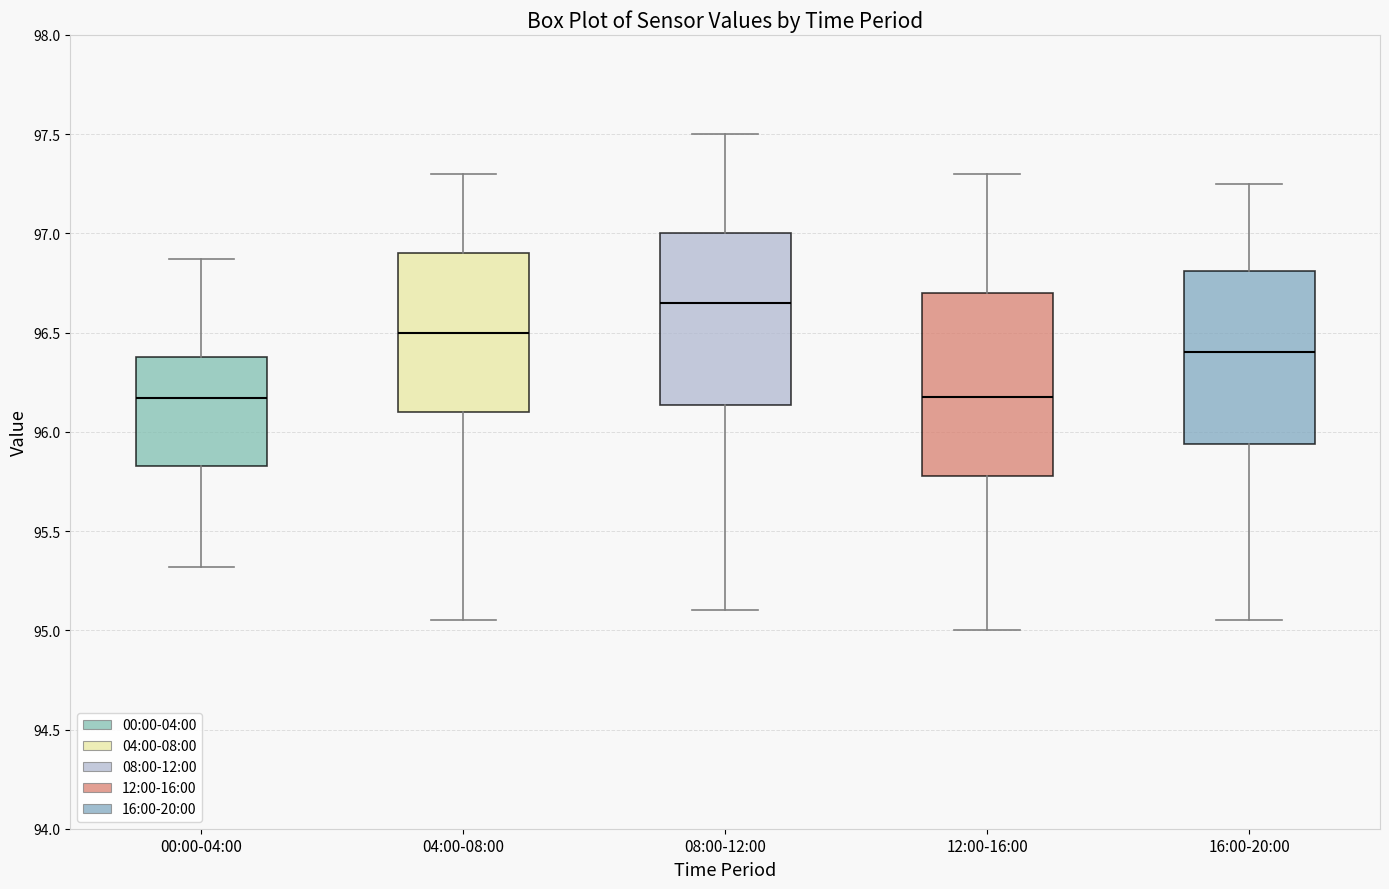

Reading left to right, read every box against the y-axis: the position of its median line, the range the box covers, and the ends of its whiskers. The values are not printed on the chart, so give them approximately, as read against the axis.

00:00-04:00: median 96.15, box 95.85 to 96.40, whiskers 95.30 to 96.85
04:00-08:00: median 96.50, box 96.10 to 96.90, whiskers 95.05 to 97.30
08:00-12:00: median 96.65, box 96.15 to 97.00, whiskers 95.10 to 97.50
12:00-16:00: median 96.20, box 95.80 to 96.70, whiskers 95.00 to 97.30
16:00-20:00: median 96.40, box 95.95 to 96.80, whiskers 95.05 to 97.25